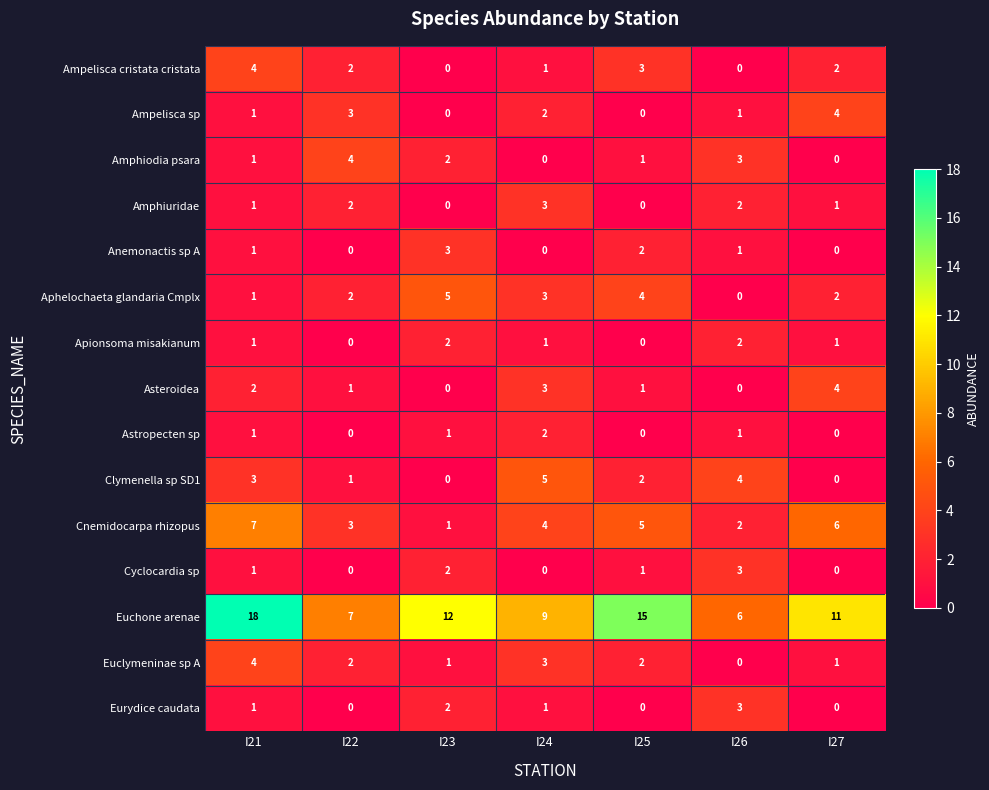

True or false: Amphiuridae has a value of 3 at I26.

False